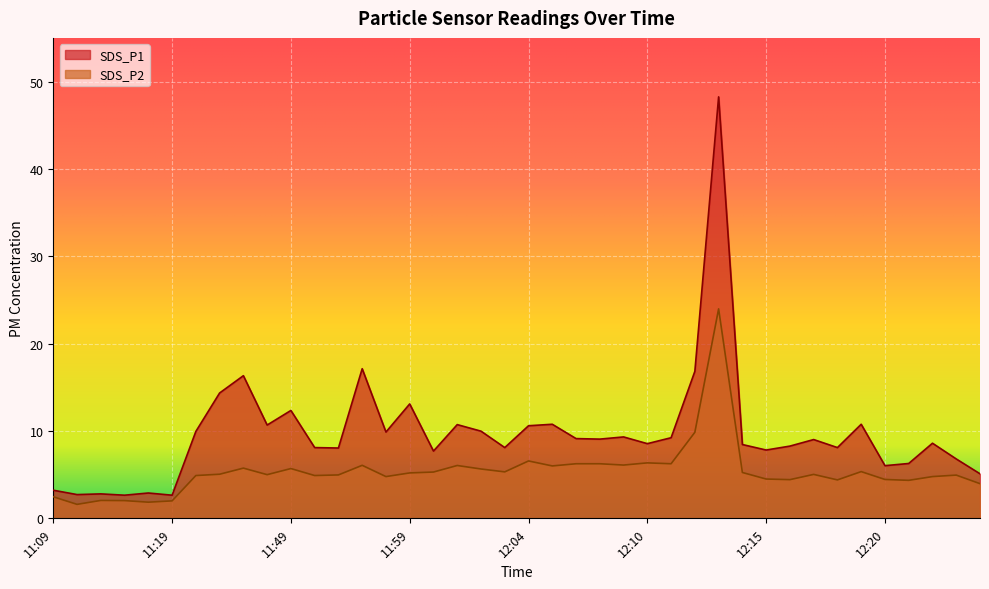

Is the value of SDS_P2 at 12:01 greater than the value of SDS_P1 at 12:01?

No